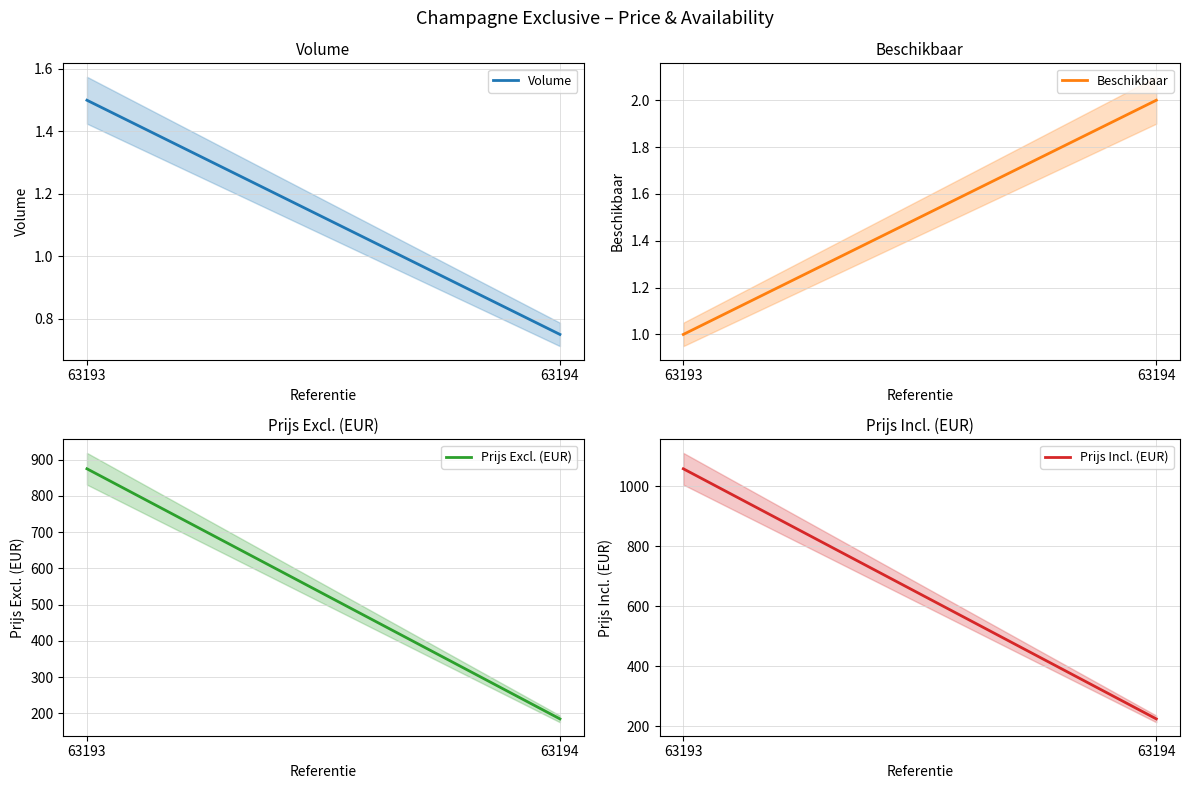

The value of Prijs Excl. (EUR) at 63193 is 875.0. True or false?

True